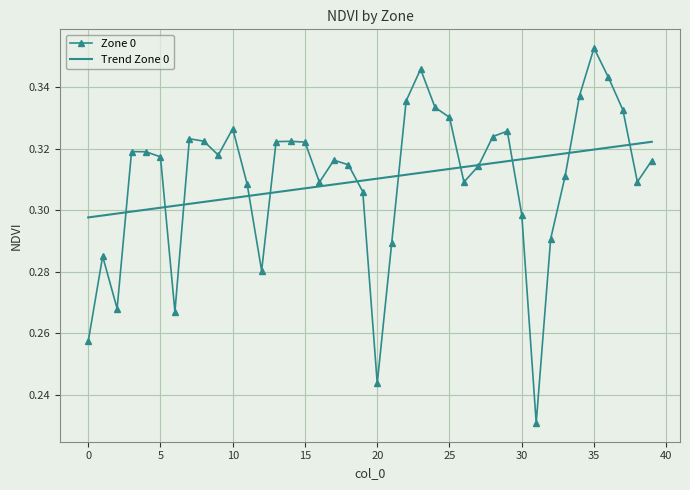

Rank the series by their maximum value, from highest to lowest.

Zone 0, Trend Zone 0